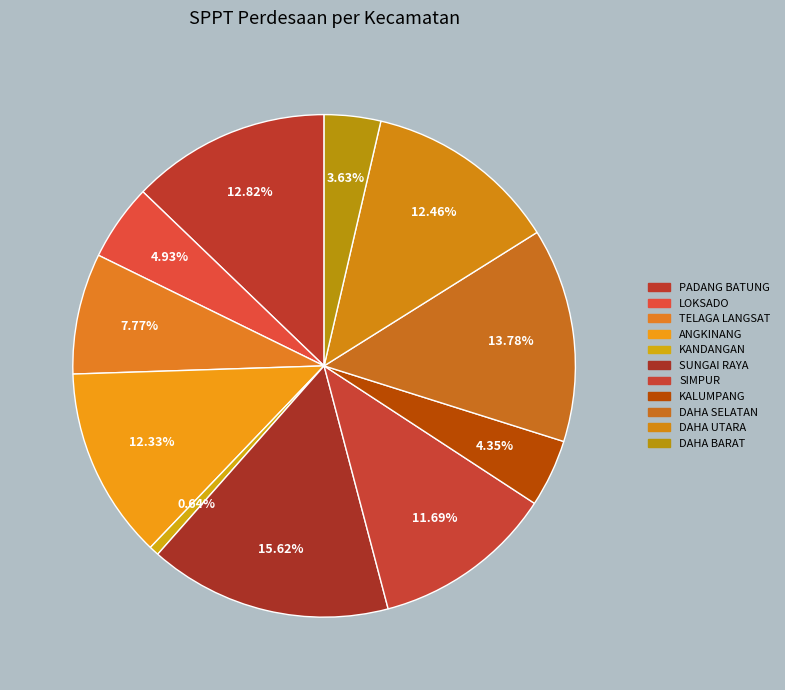

Does any single category account for the majority?

No